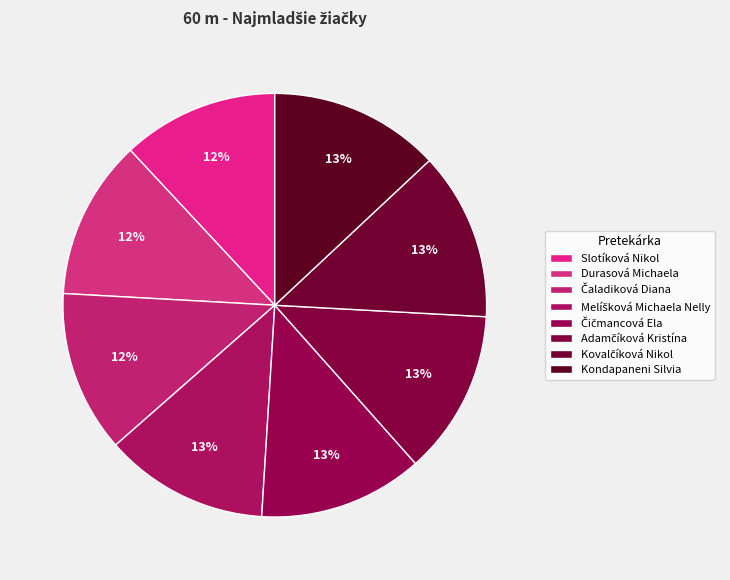

Is it true that Adamčíková Kristína is 13% of the pie?

True